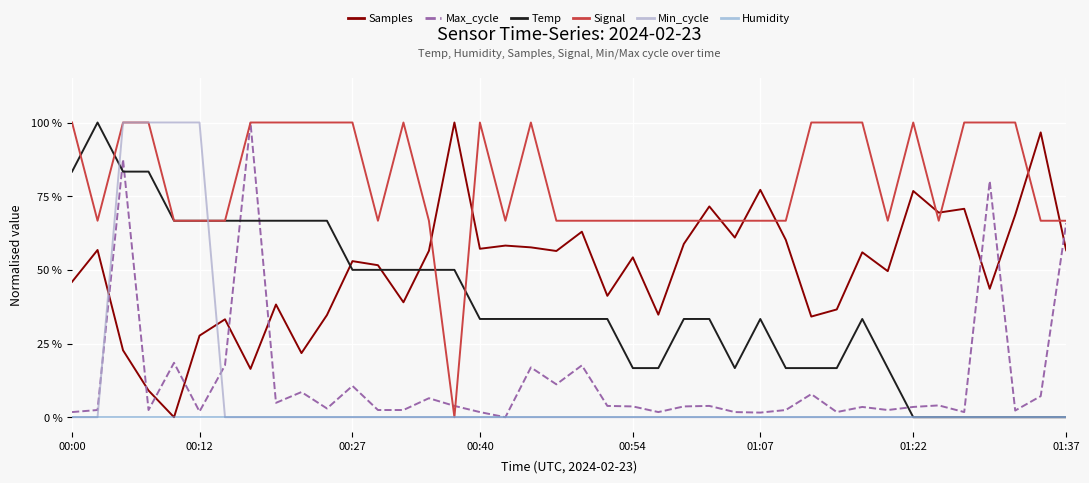

At which category does the chart reach its peak across all series?

15